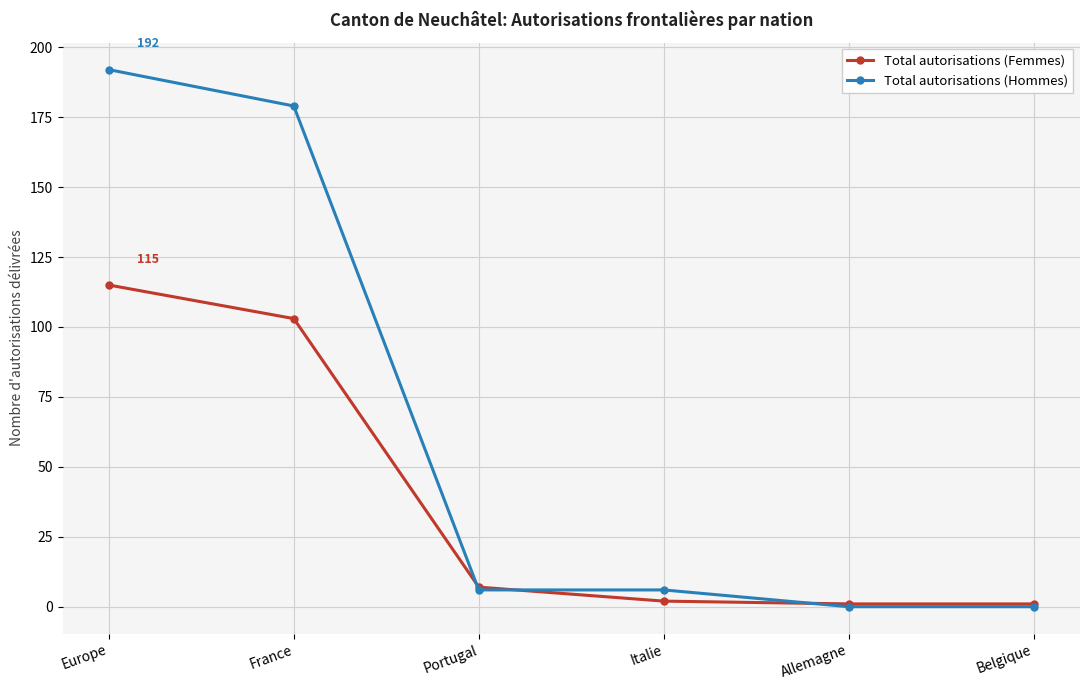

Which category has the highest value across all series?

Europe